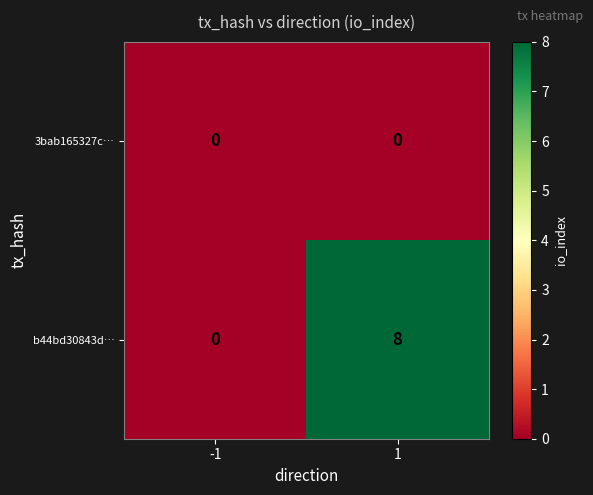

The value of b44bd30843d… at 1 is 8. True or false?

True